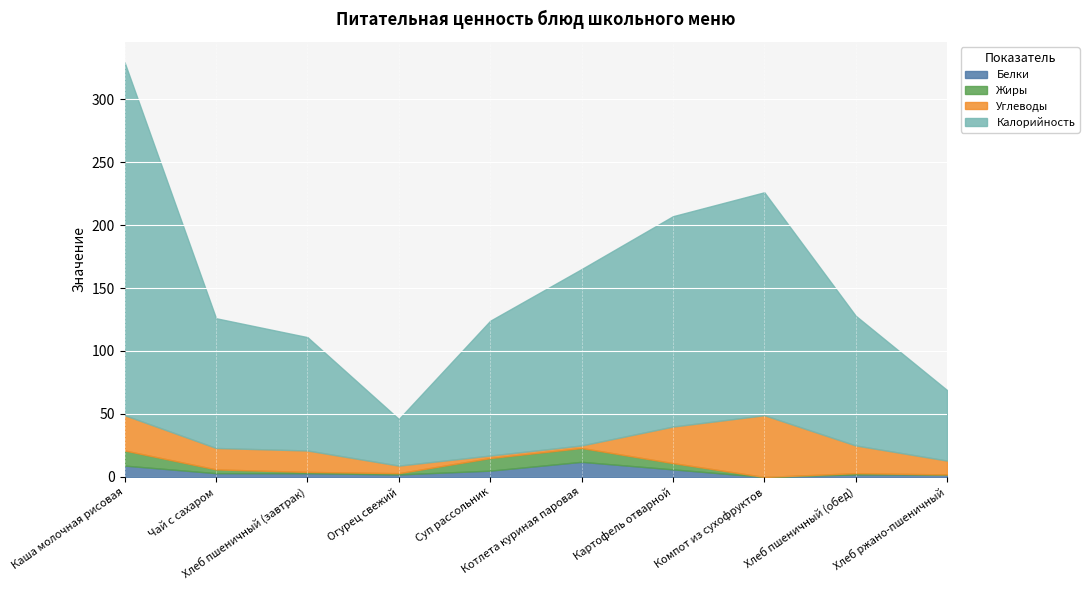

How many values in Жиры are above zero?

8